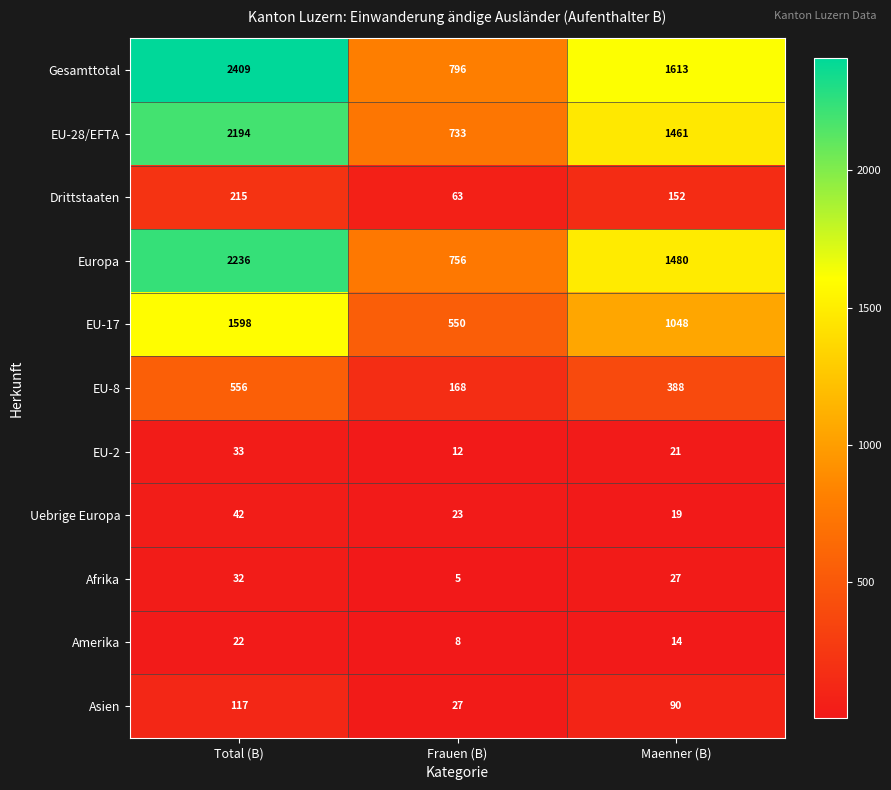

Count the number of categories in the chart.

3